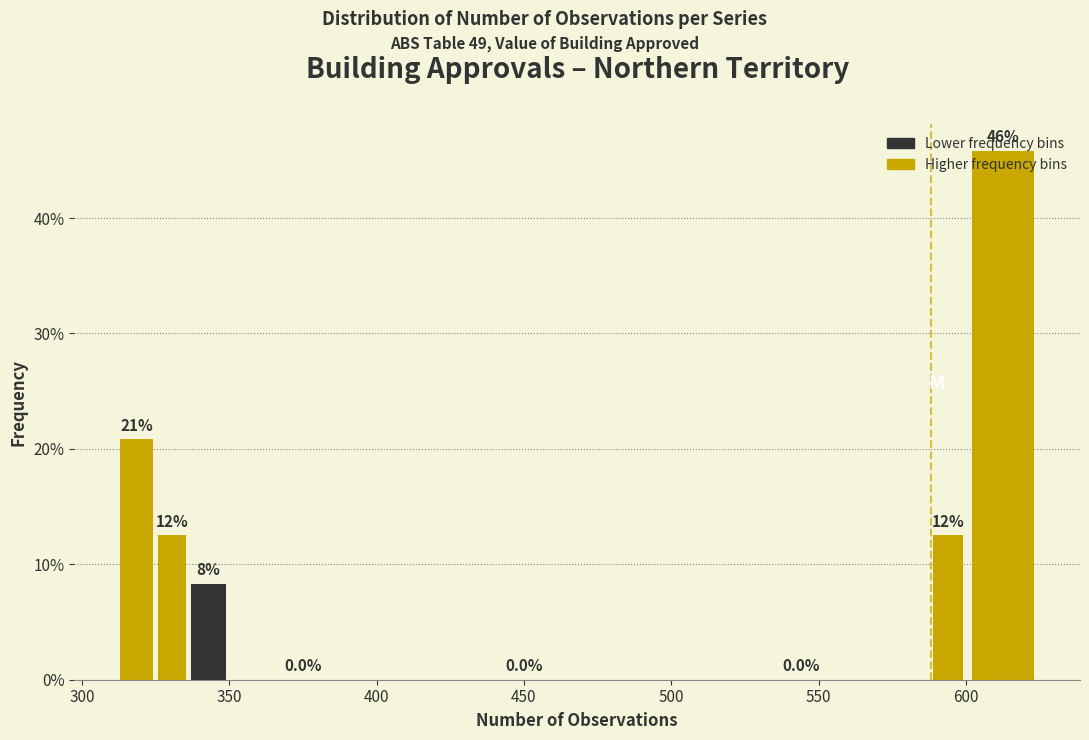

Read against the x-axis, roughly where is the centre of the tallest bar?

615